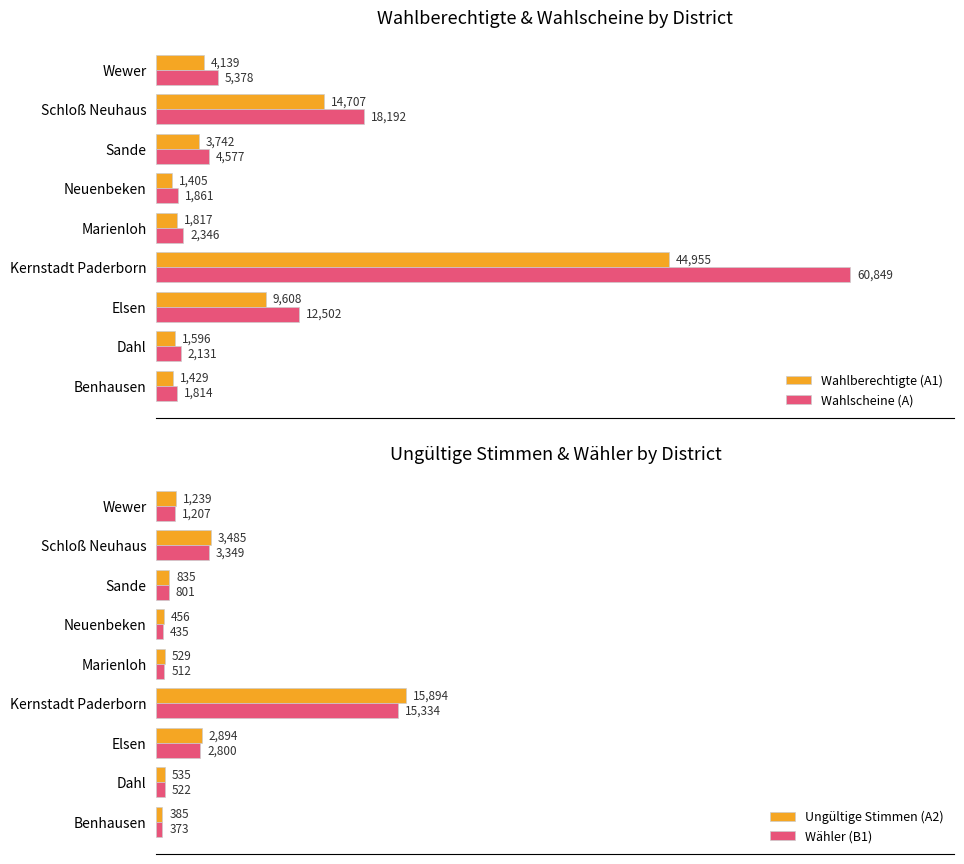

Does the chart contain stacked bars?

No